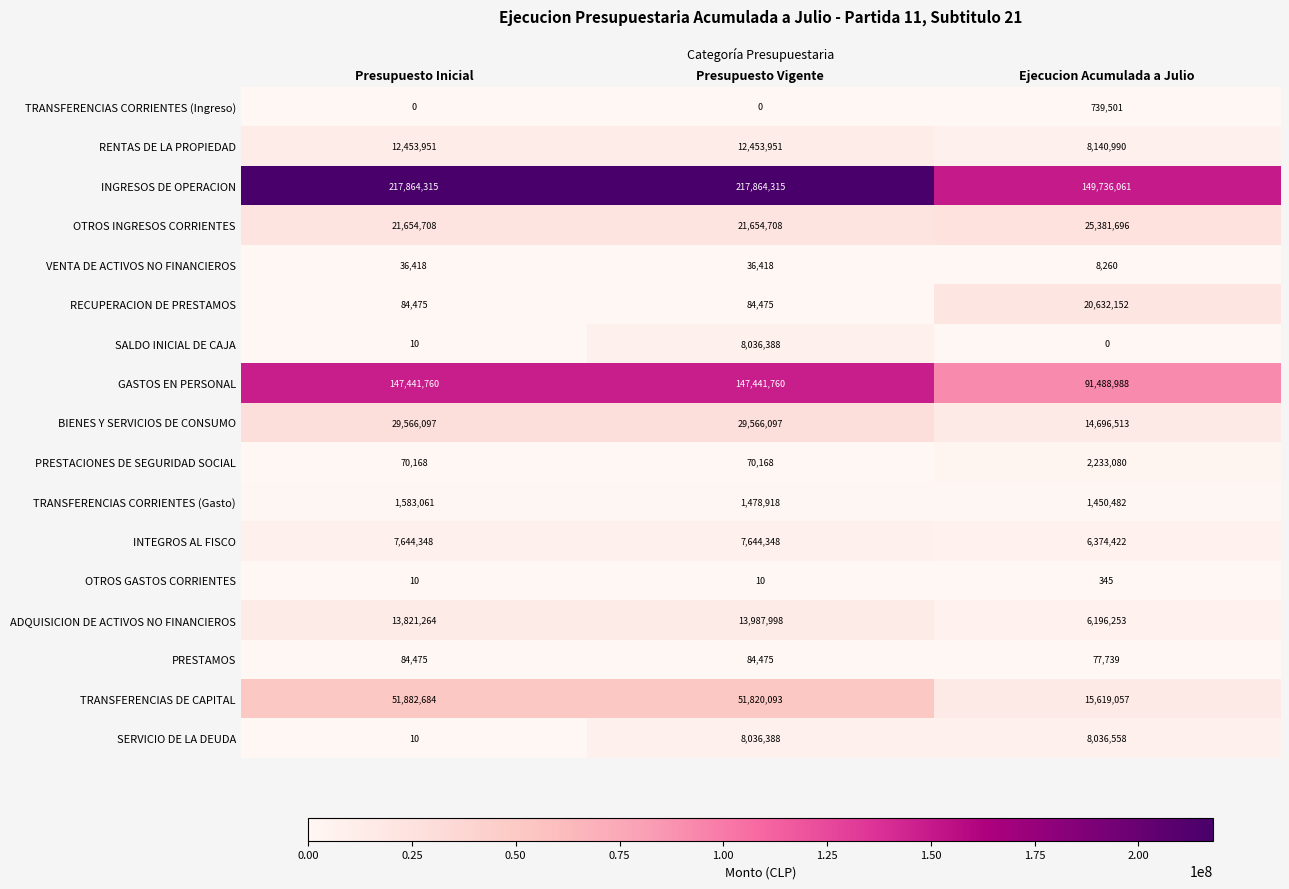

The value of INTEGROS AL FISCO at Presupuesto Vigente is 7644348. True or false?

True